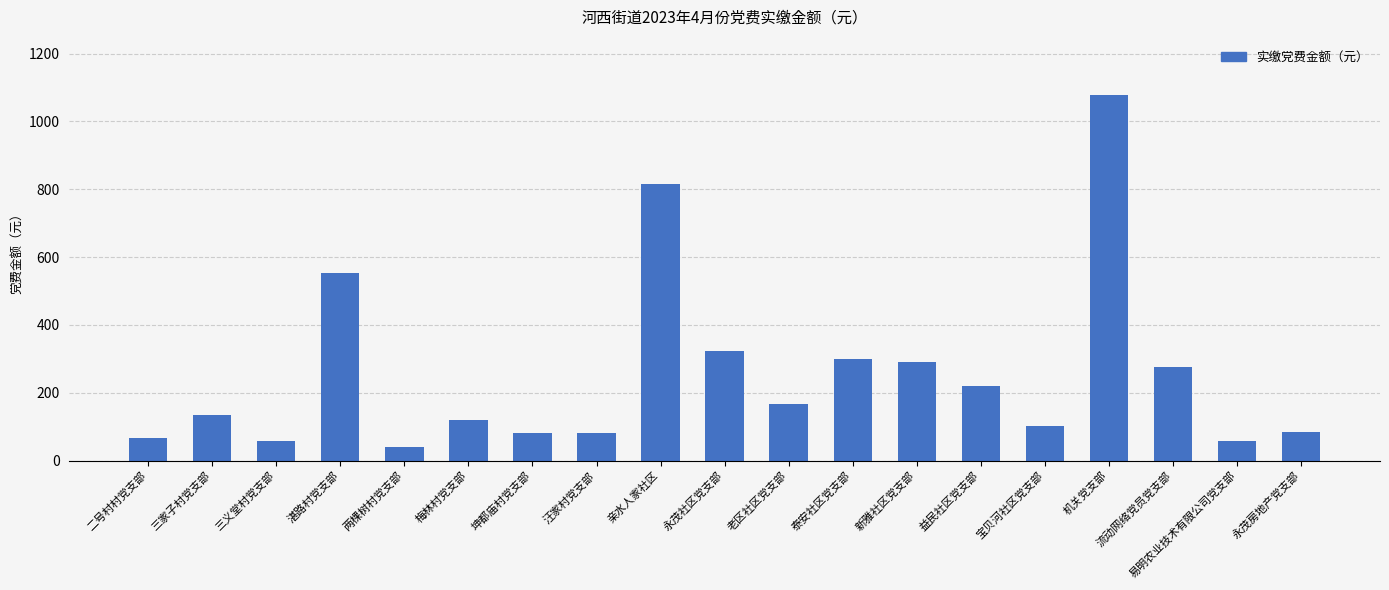

What is the change in value from 新雅社区党支部 to 宝贝河社区党支部?

-187.2